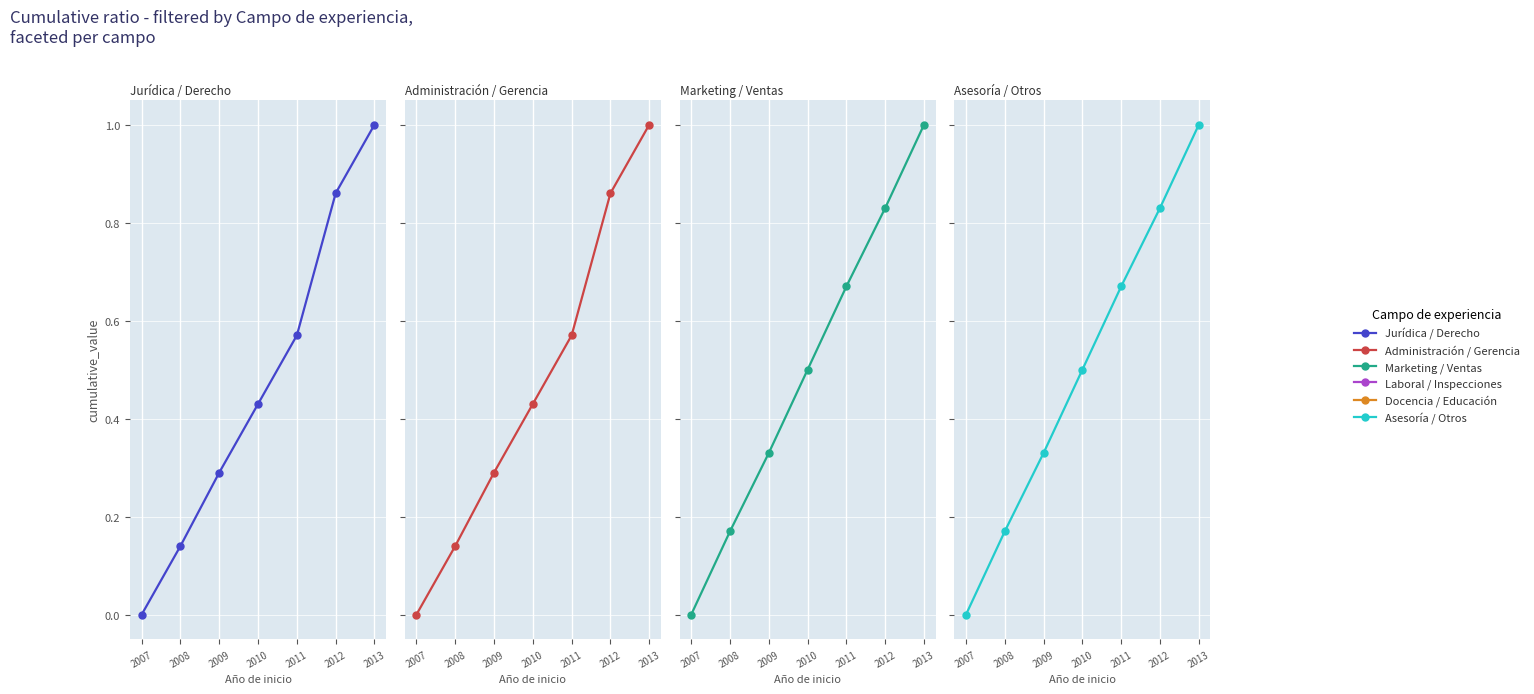

Is it true that Jurídica / Derecho equals 0.4 at 2007?

False